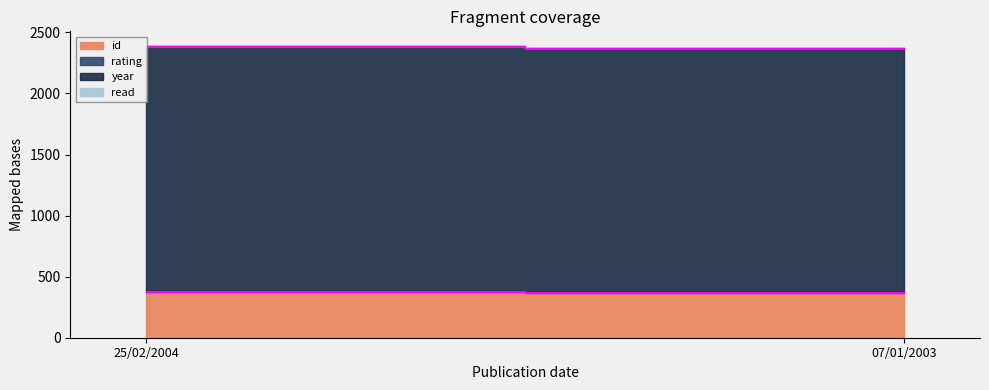

What is the sum of the year values at 07/01/2003 and 25/02/2004?

4007